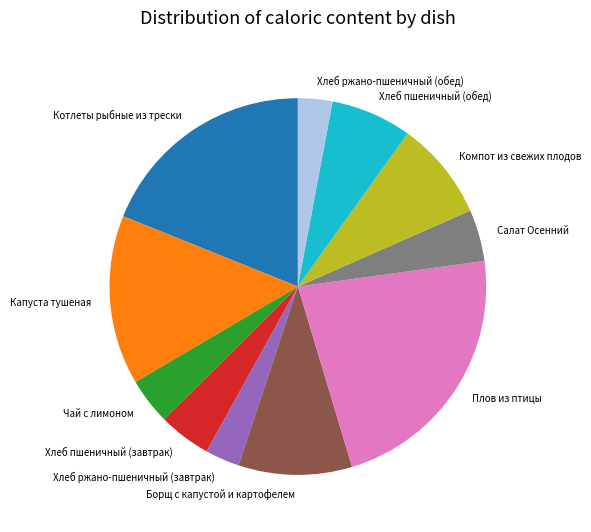

Which has a higher value, Капуста тушеная or Хлеб ржано-пшеничный (обед)?

Капуста тушеная